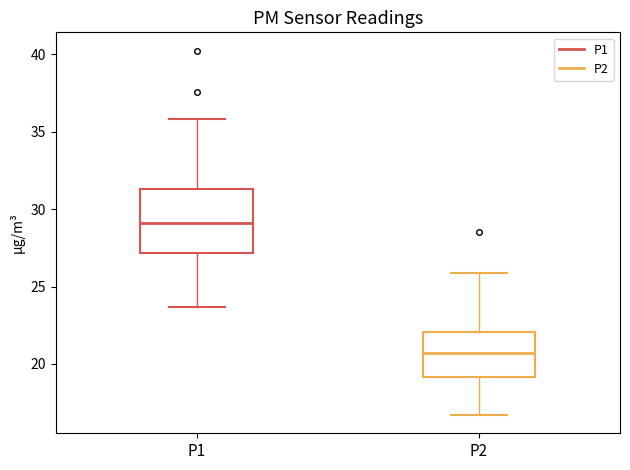

Reading left to right, read every box against the y-axis: the position of its median line, the range the box covers, and the ends of its whiskers. The values are not printed on the chart, so give them approximately, as read against the axis.

P1: median 29.0, box 27.0 to 31.5, whiskers 23.5 to 36.0
P2: median 20.5, box 19.0 to 22.0, whiskers 16.5 to 26.0